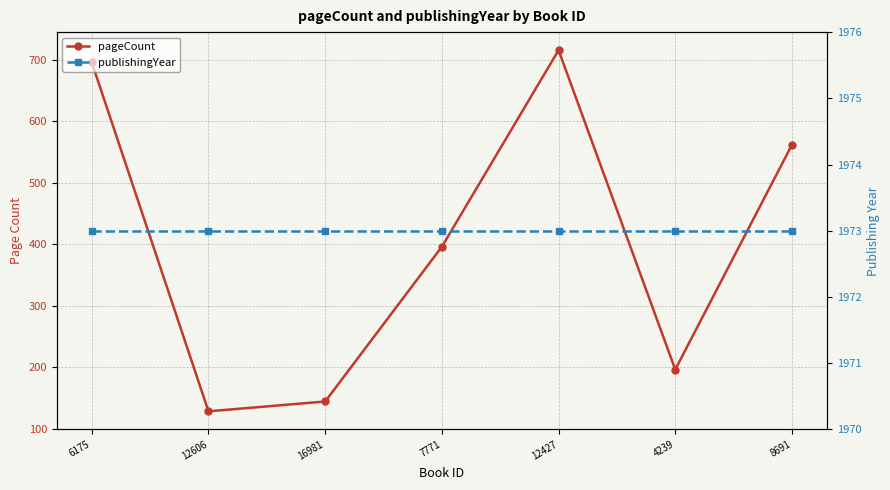

Reading right to left, list all the values displayed in this chart.

pageCount: 562	196	716	396	144	128	696
publishingYear: 1973	1973	1973	1973	1973	1973	1973